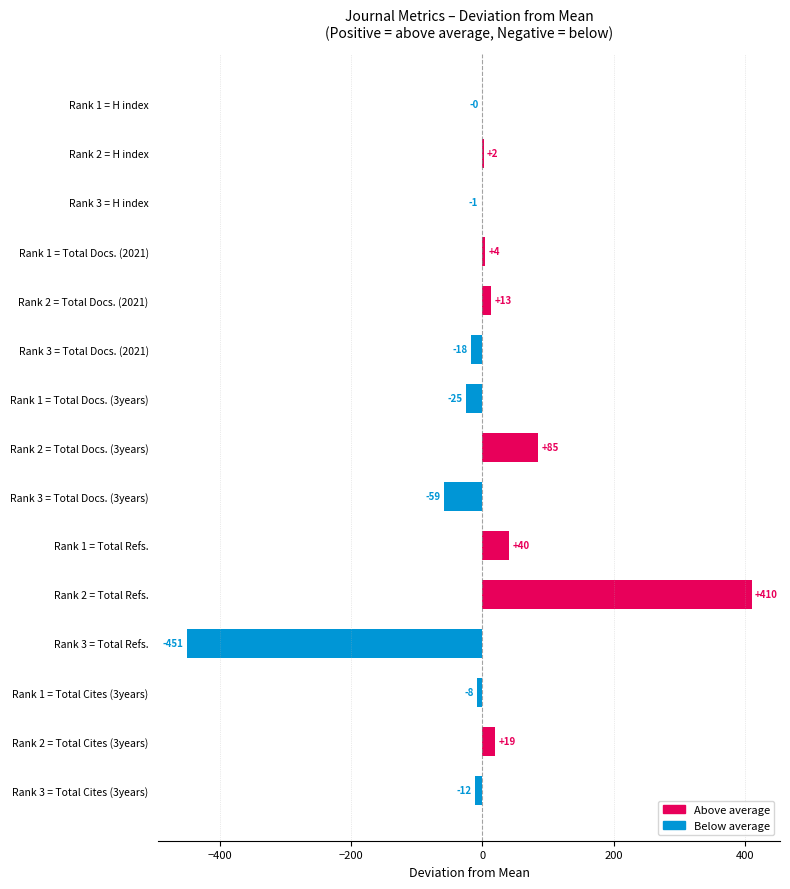

Are the bars horizontal?

Yes